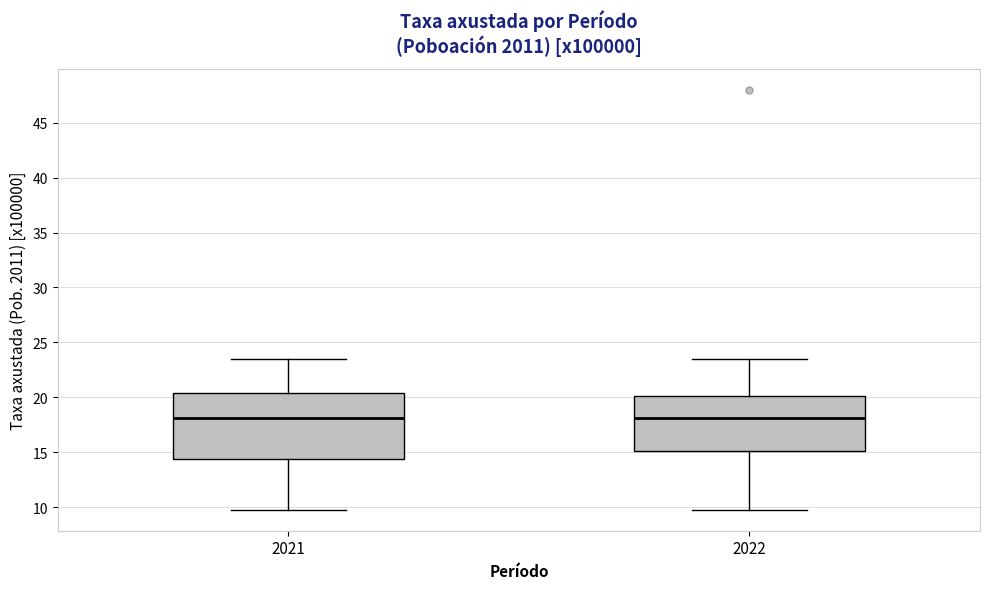

Reading left to right, read every box against the y-axis: the position of its median line, the range the box covers, and the ends of its whiskers. The values are not printed on the chart, so give them approximately, as read against the axis.

2021: median 18.0, box 14.5 to 20.5, whiskers 10.0 to 23.5
2022: median 18.0, box 15.0 to 20.0, whiskers 10.0 to 23.5